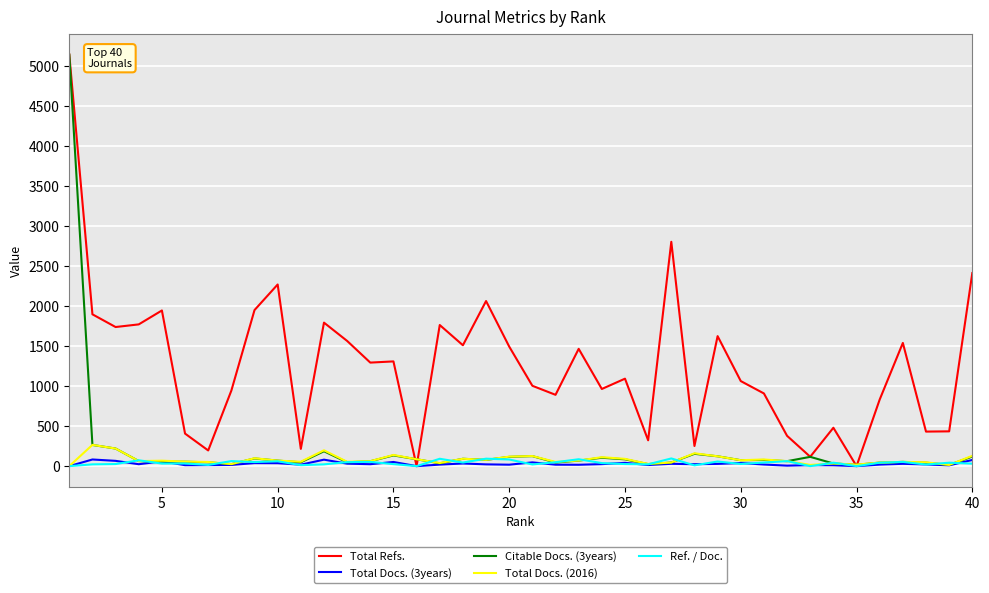

In Total Docs. (2016), how many points are higher than both neighbors (excluding endpoints)?

12